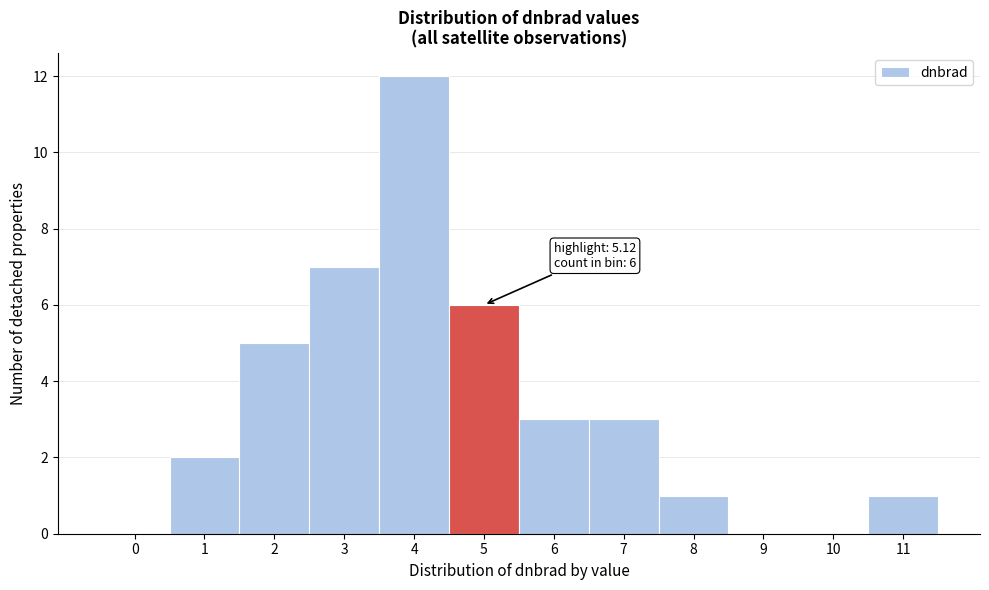

Reading right to left, extract all data points from this chart.

11=1	10=0	9=0	8=1	7=3	6=3	5=6	4=12	3=7	2=5	1=2	0=0